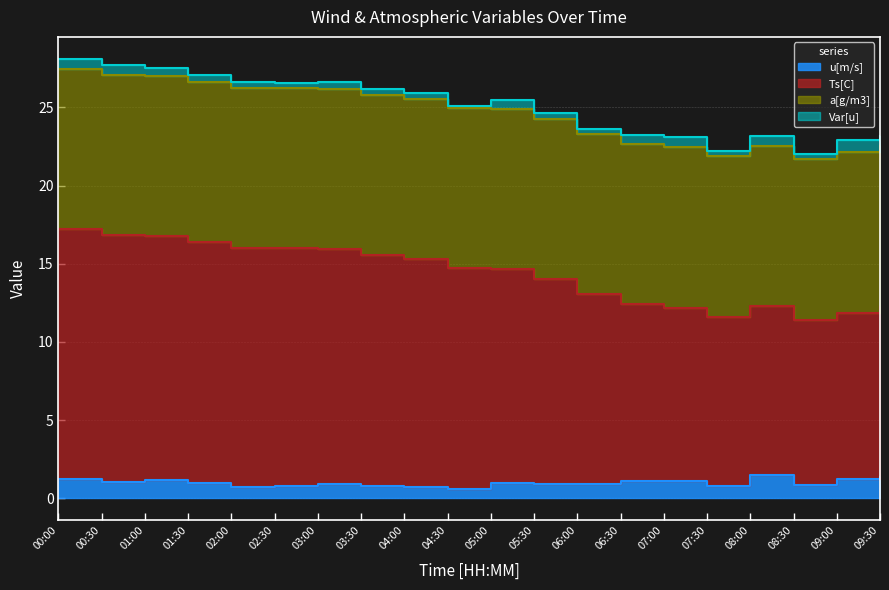

What is the label of the 15th point from the right?

02:30